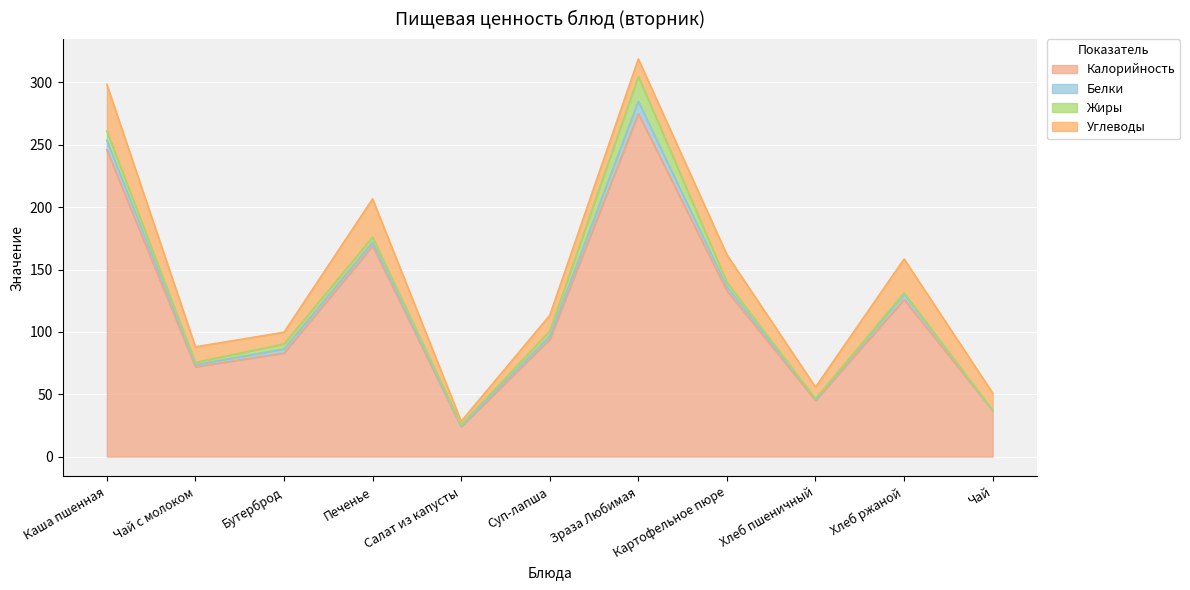

True or false: Углеводы has more than 2 interior local peaks.

True